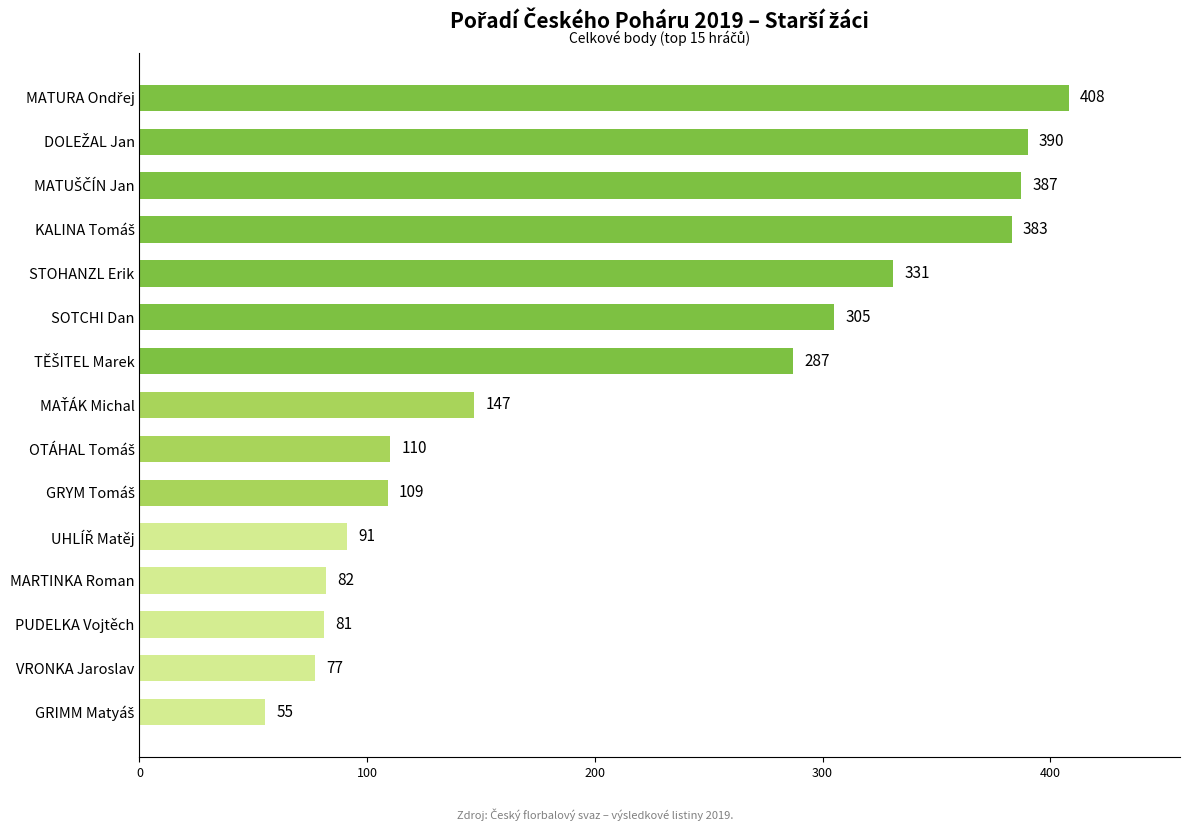

Count the number of data series in this chart.

1